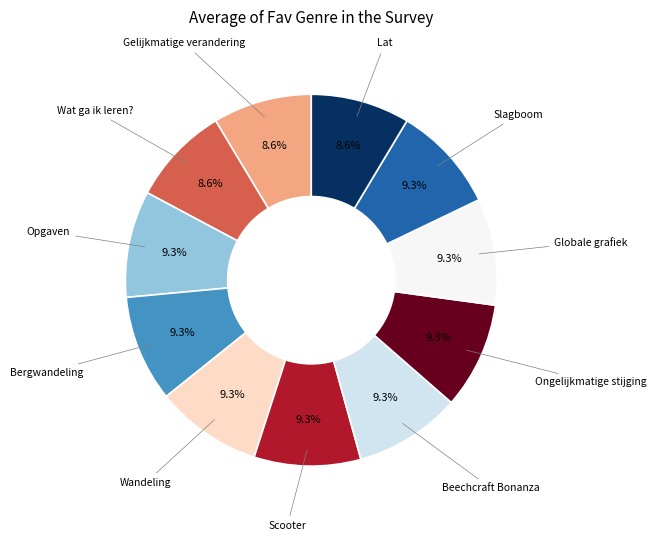

How many slices are in this pie chart?

11